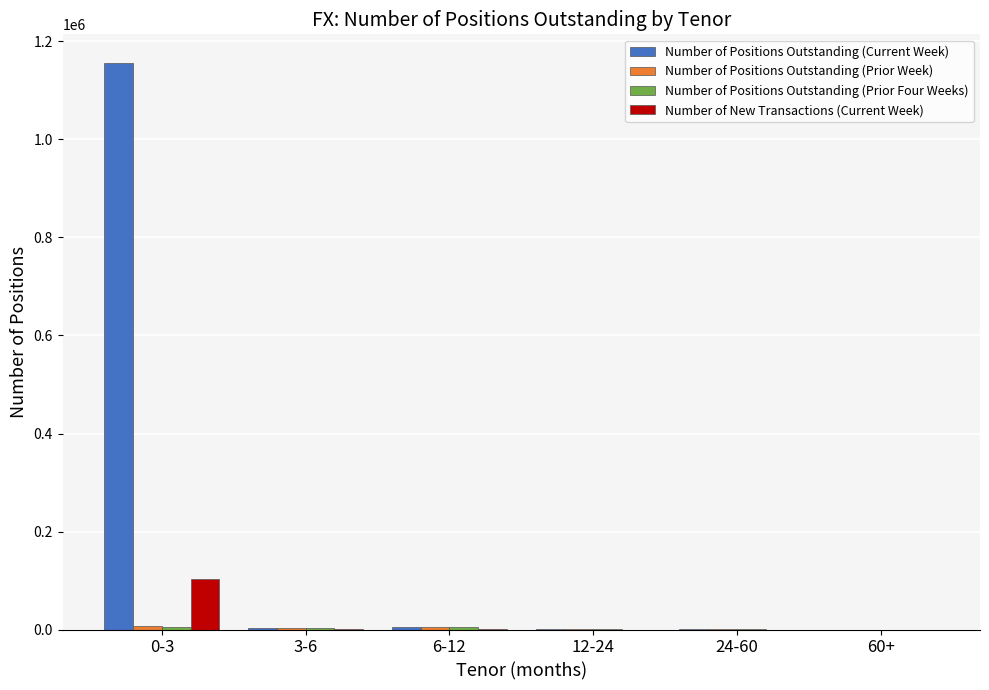

Which series changed the most between 0-3 and 60+?

Number of Positions Outstanding (Current Week)